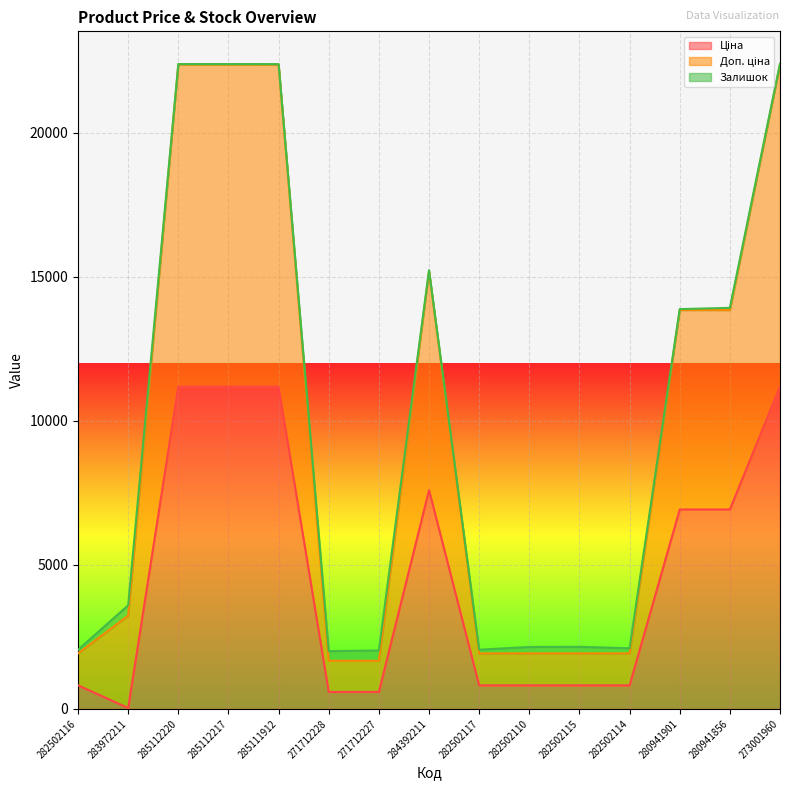

Where is the first local maximum for Доп. ціна?

284392211